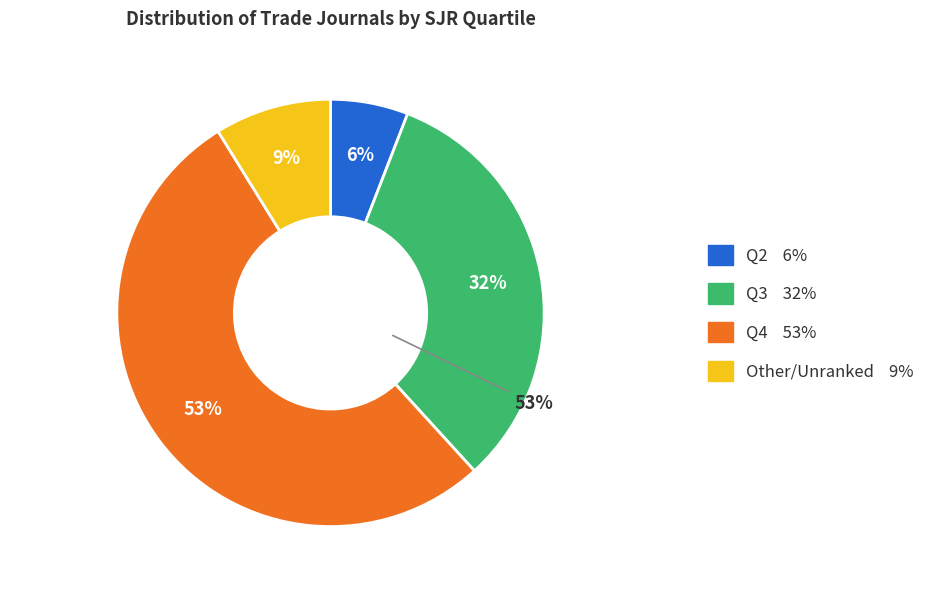

To the nearest percent, what percentage of the pie is Q3?

32%